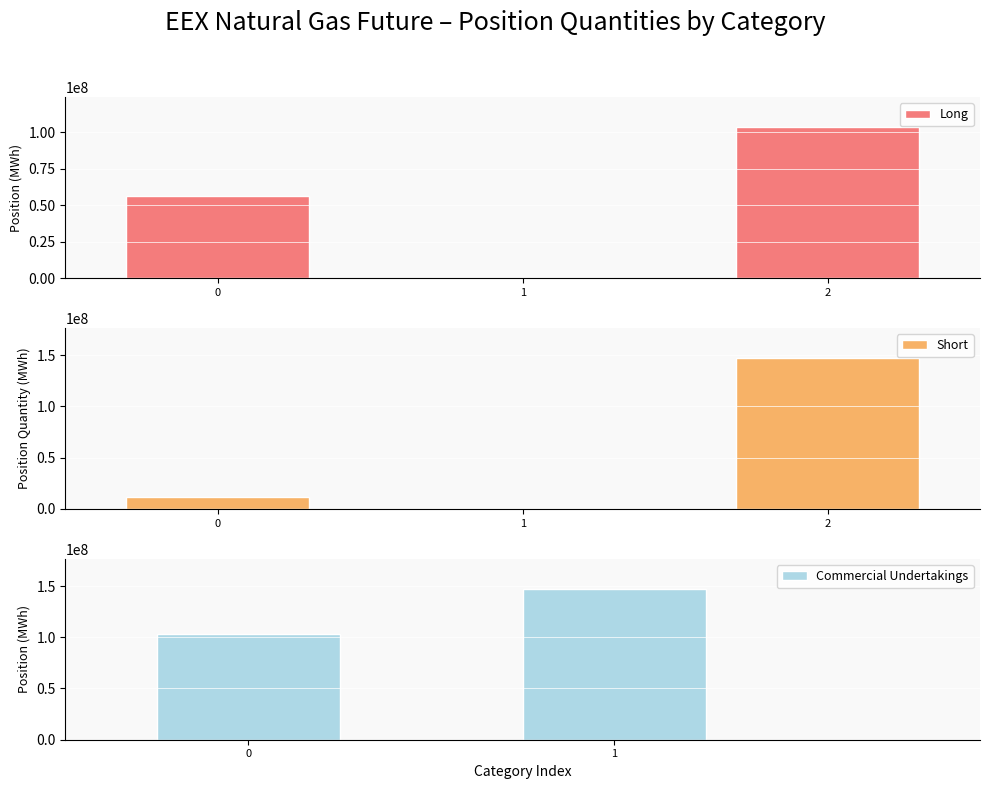

Which series has the largest total across all categories?

Long